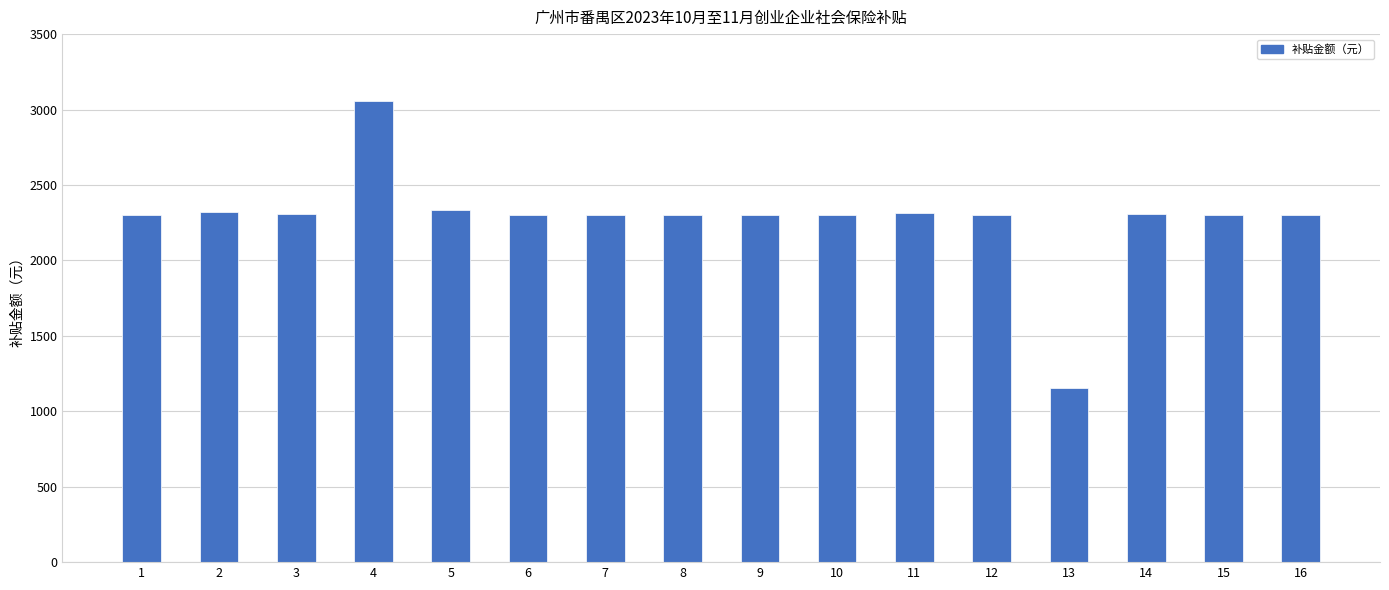

What is the value of the 10th bar from the left?

2303.9